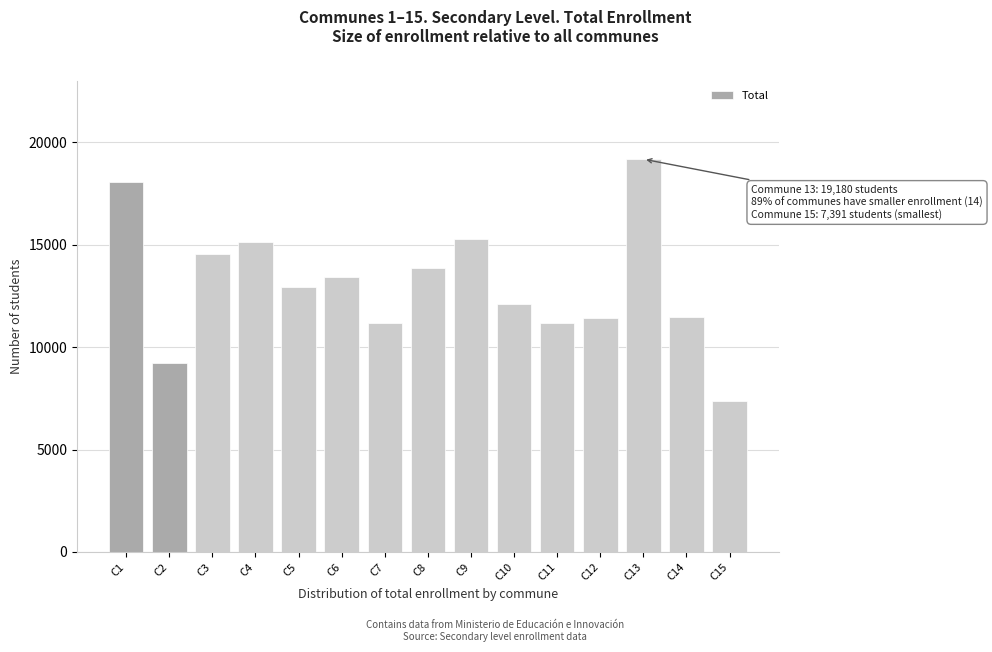

What is the approximate value at C2?

9213